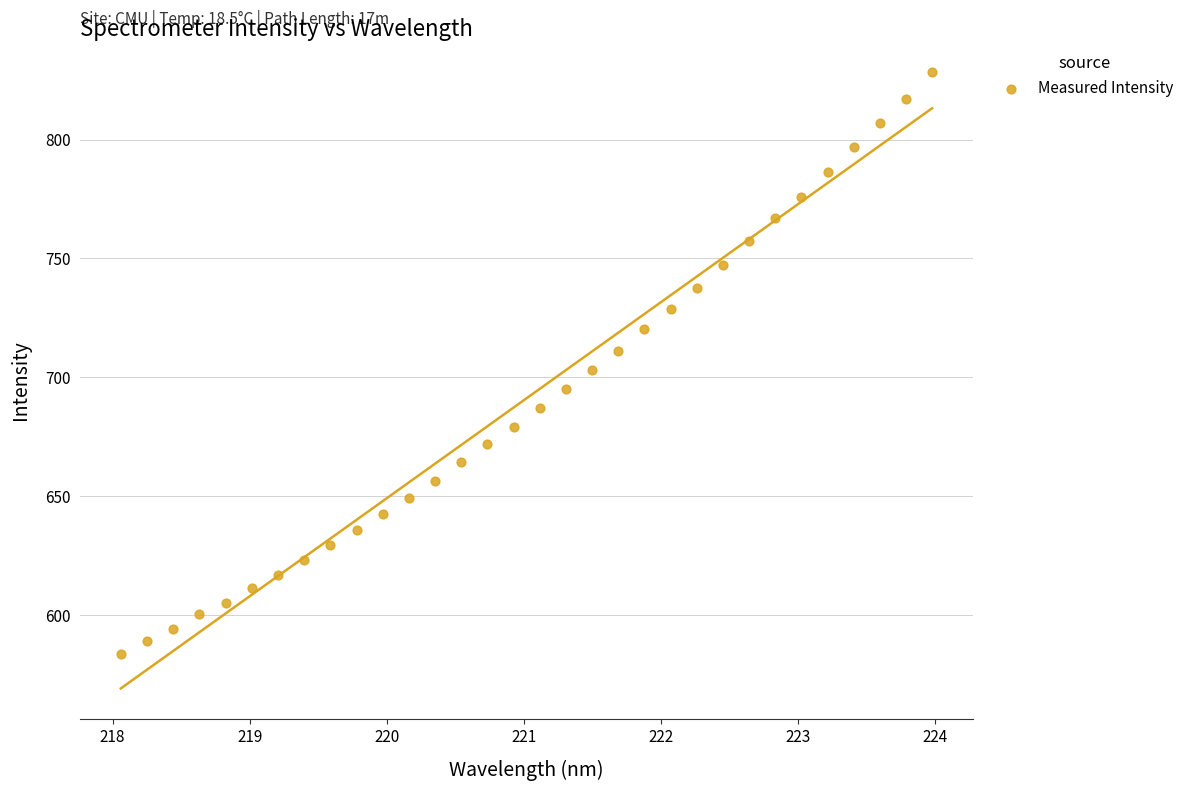

What is the range of X values (max minus min)?

5.9